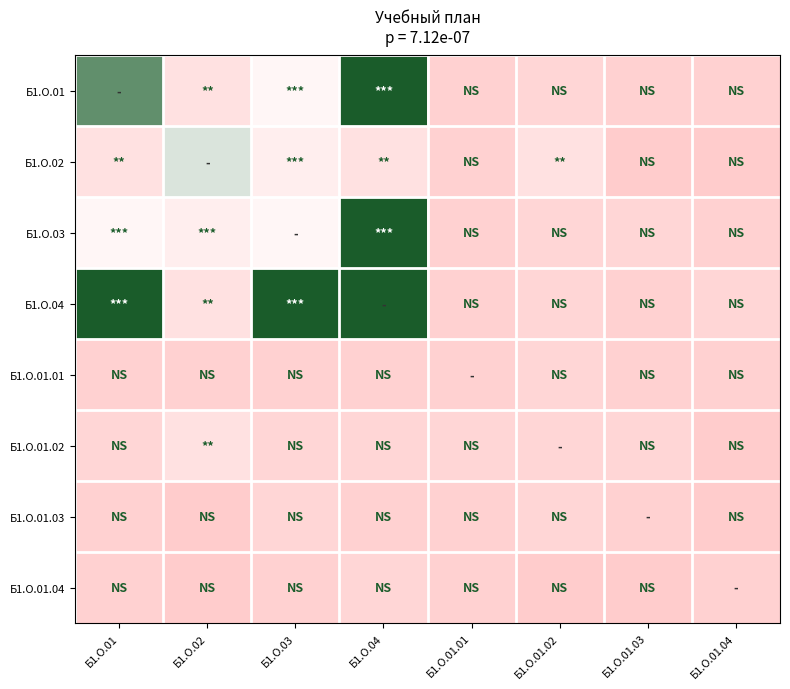

Between Б1.О.01.03 and Б1.О.03, which is larger?

Б1.О.03